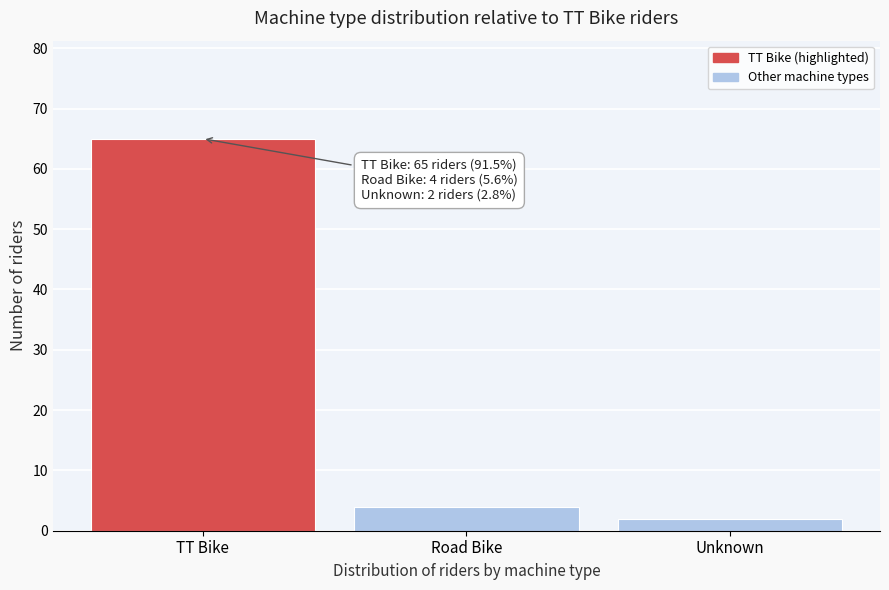

Reading left to right, list all the values displayed in this chart.

65	4	2